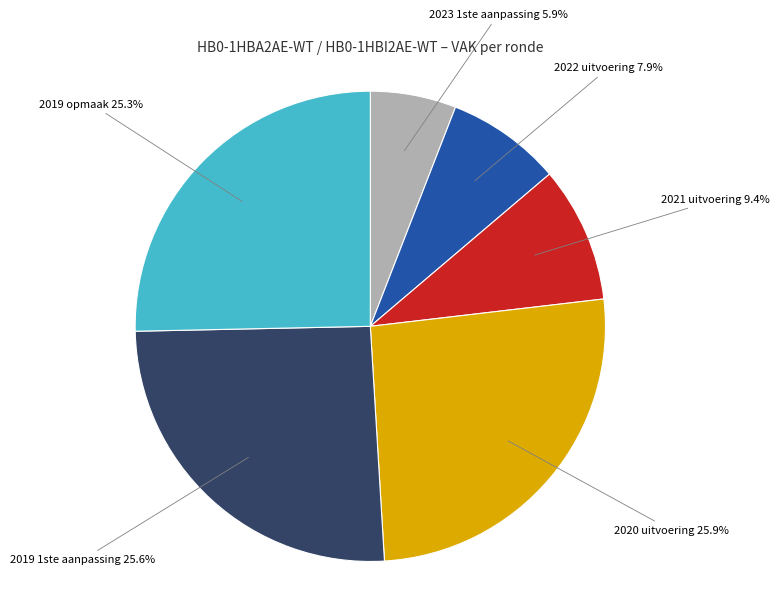

Is there a majority slice in this chart?

No